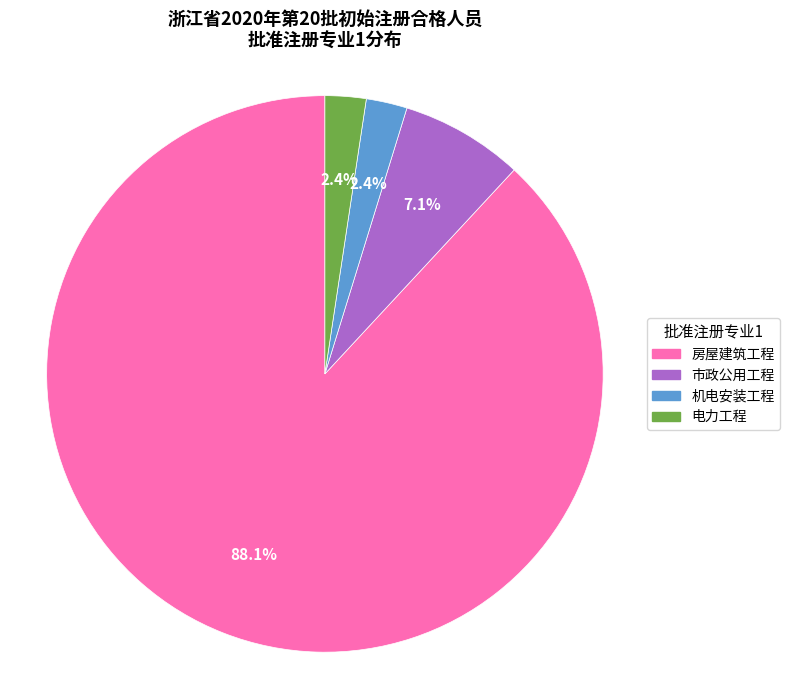

Between 市政公用工程 and 电力工程, which is larger?

市政公用工程